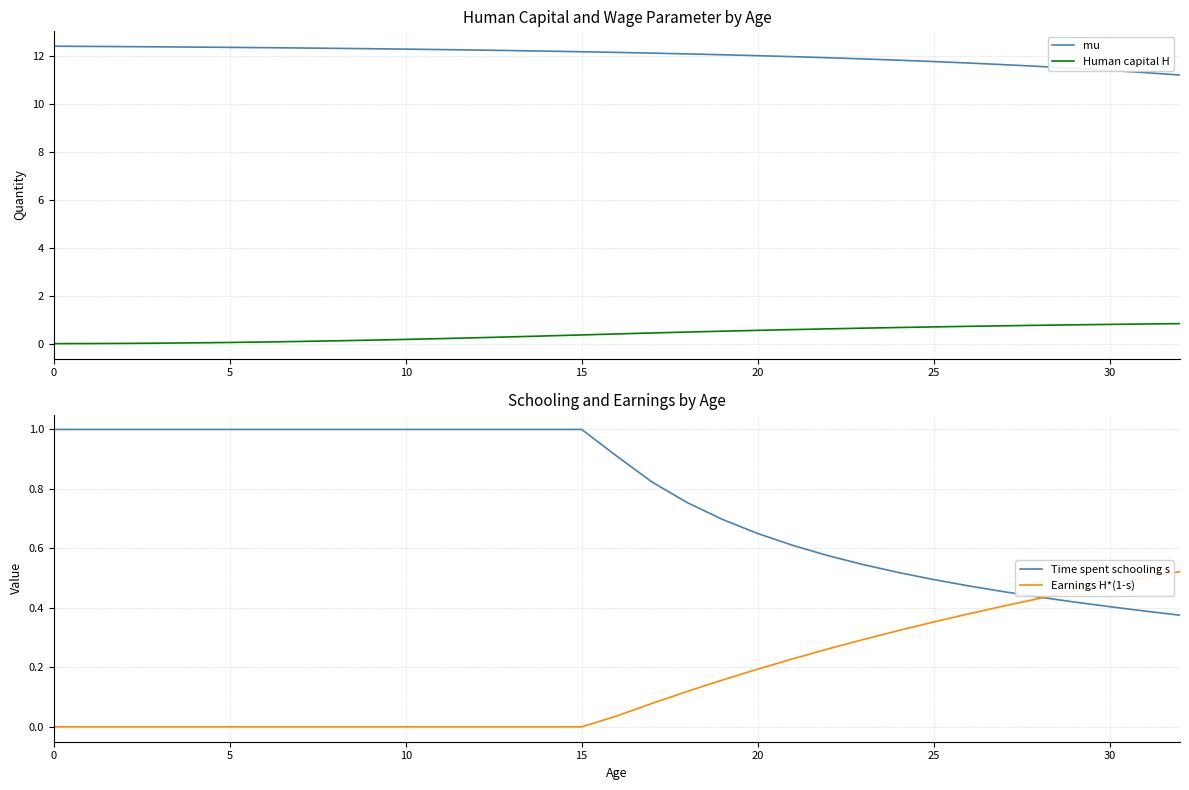

True or false: Time spent schooling s has more than 0 points higher than both neighbors.

False